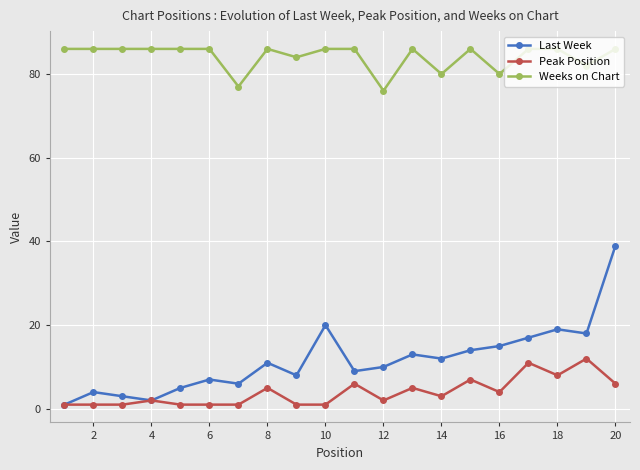

Which series has the largest total across all categories?

Weeks on Chart